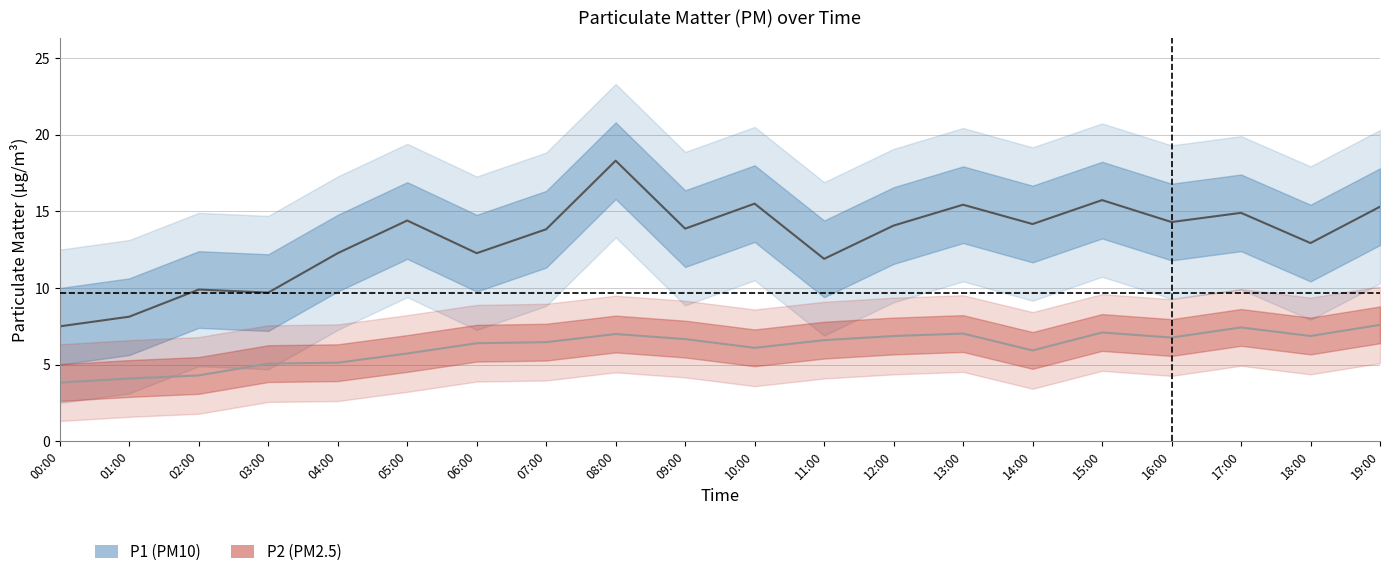

How many interior local valleys does the P1 series have?

7